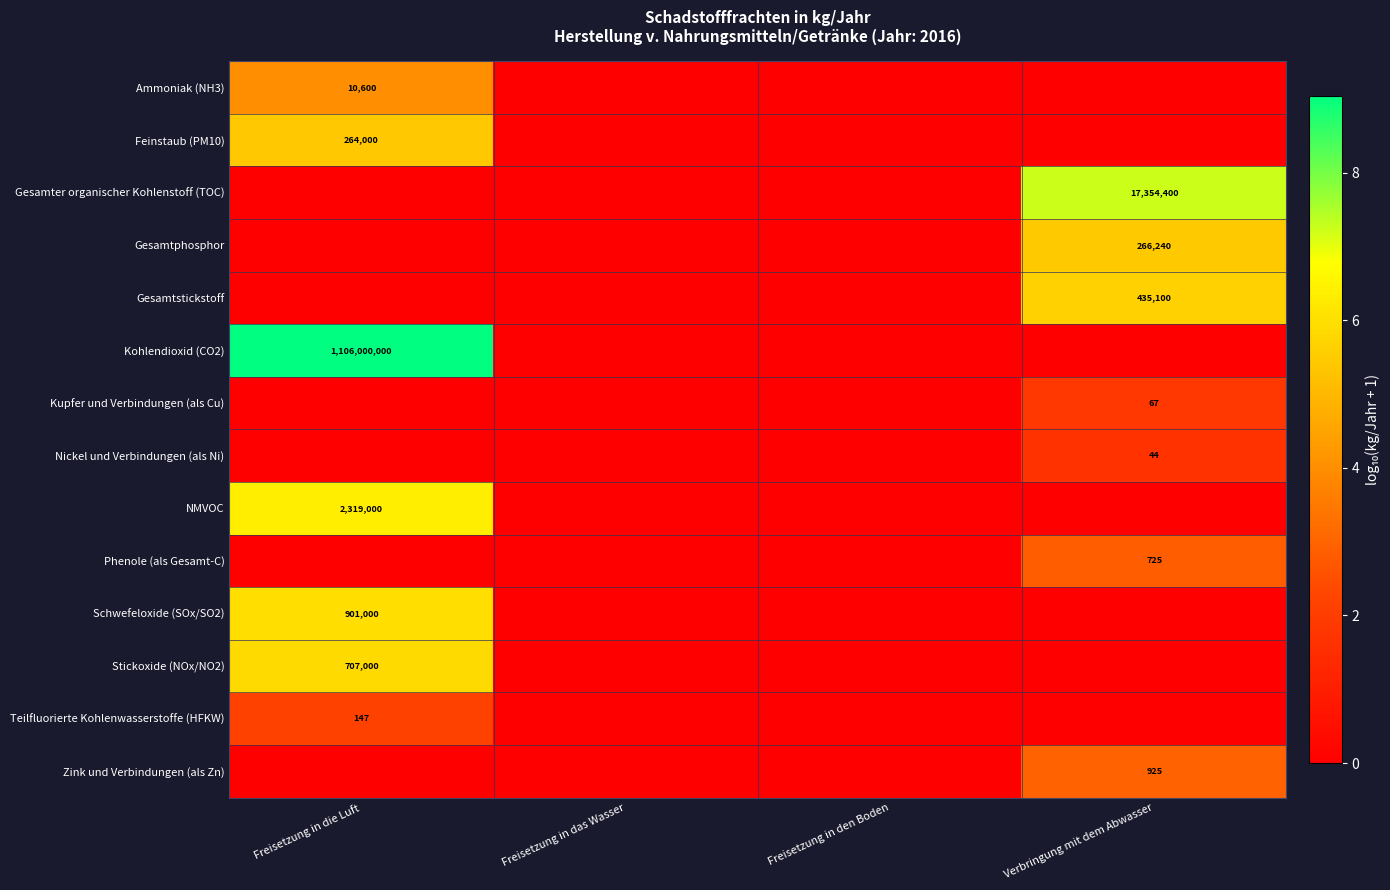

The value of Feinstaub (PM10) at Freisetzung in die Luft is 144709. True or false?

False